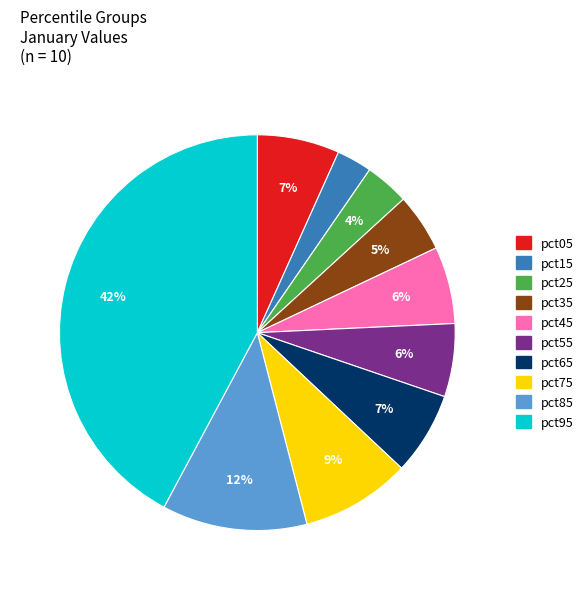

How many segments does this pie chart have?

10